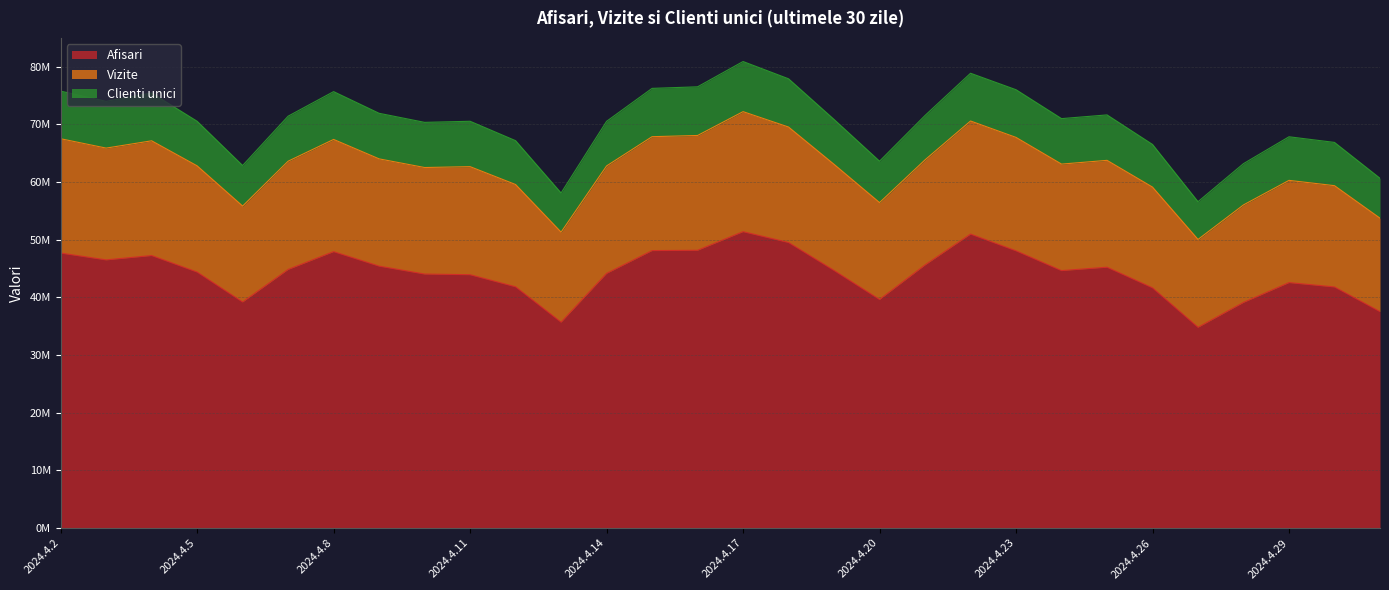

How many data points does each series have?

30